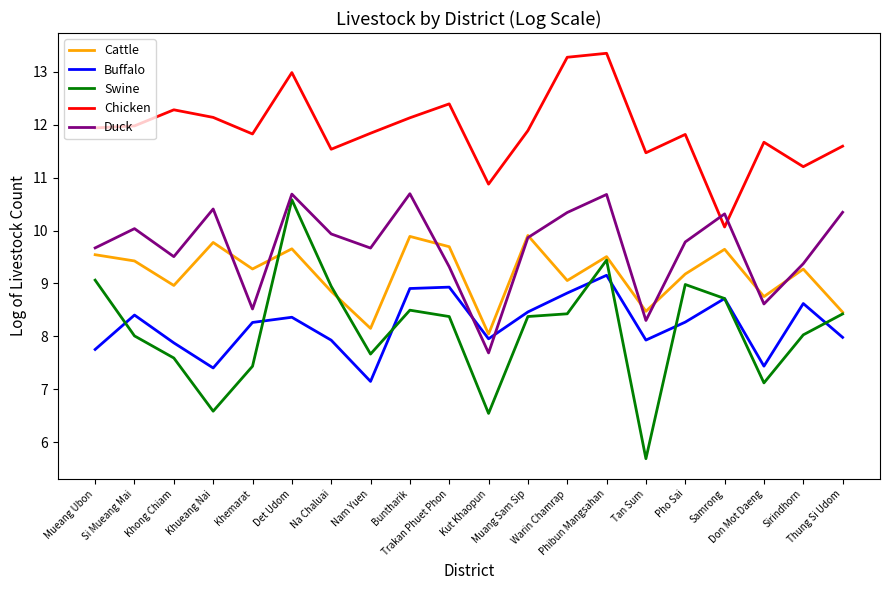

At which category does the chart reach its minimum across all series?

Tan Sum